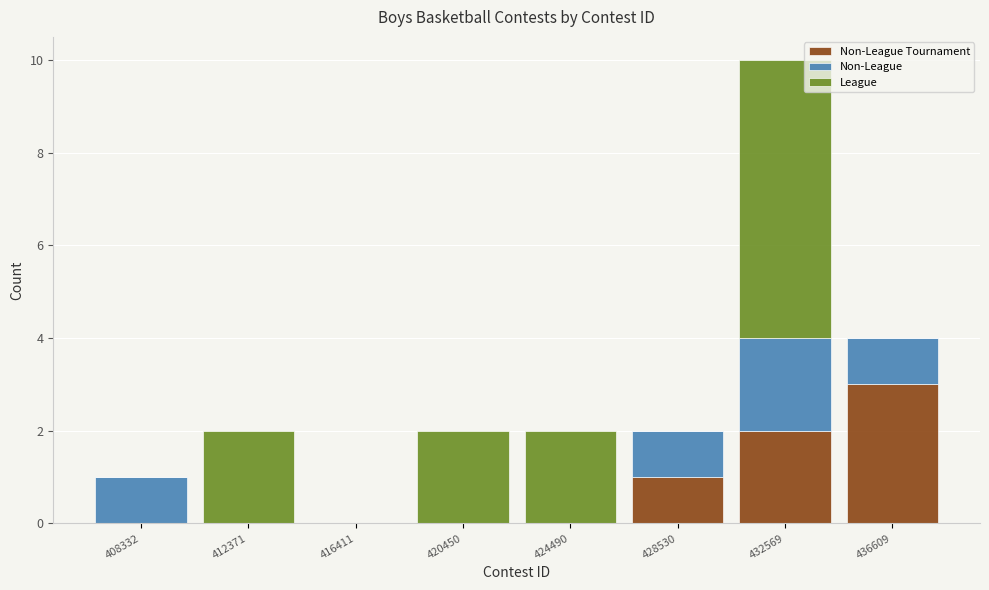

At which category is the sum across all series the highest?

432569